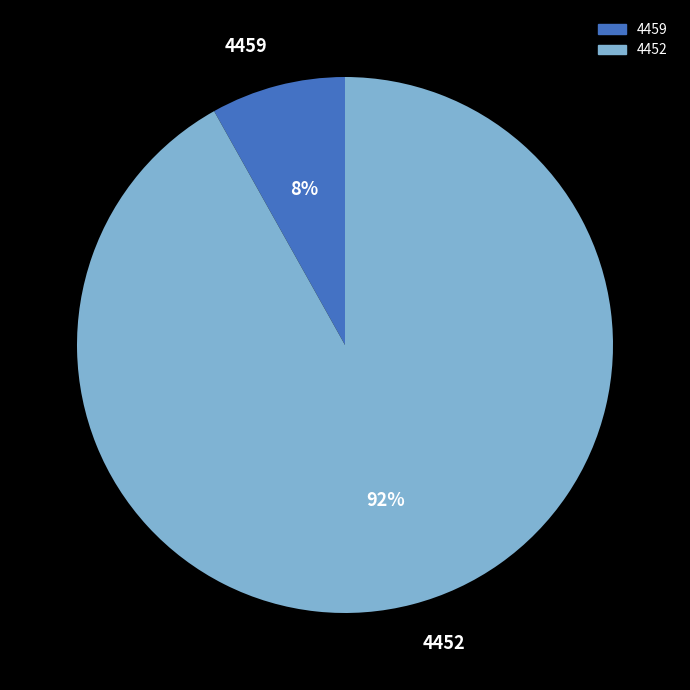

To the nearest percent, what is the difference between the 4459 and 4452 slice percentages?

84%